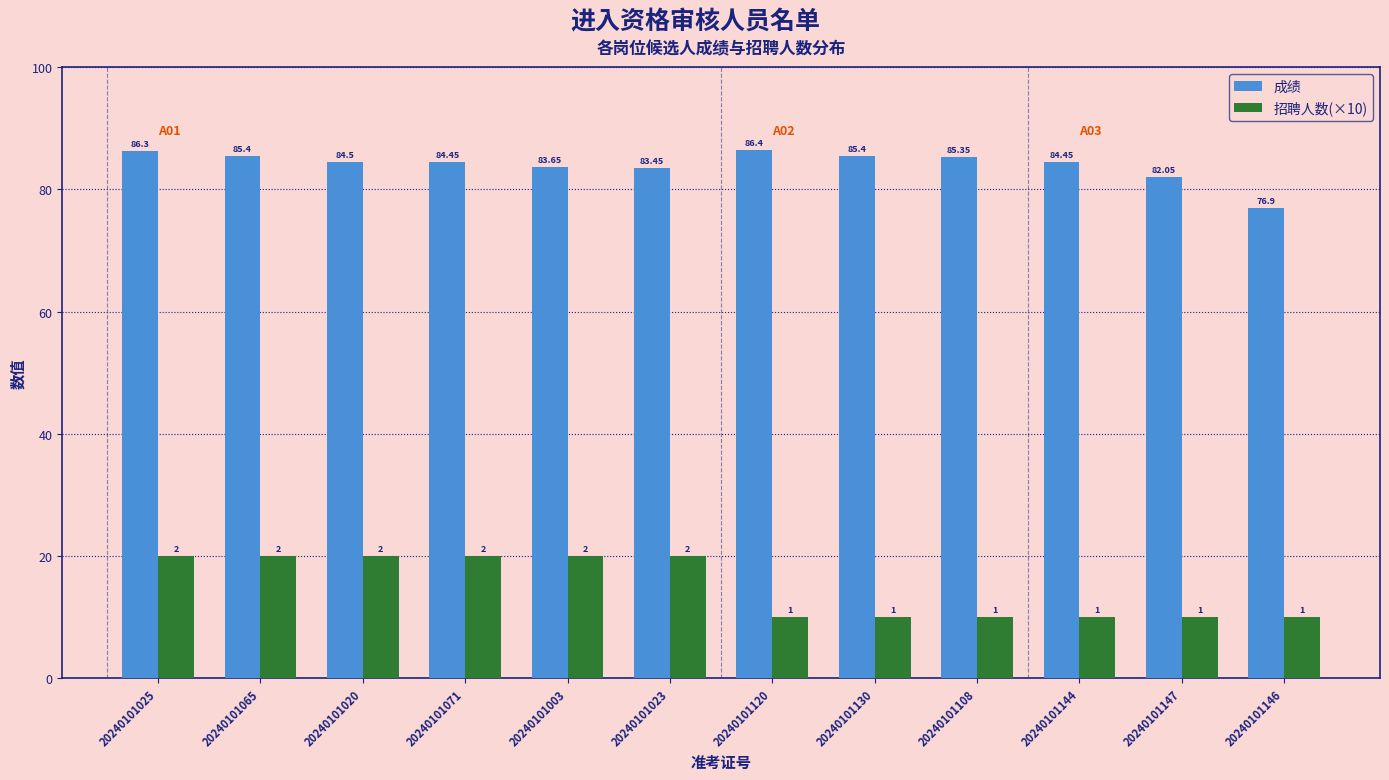

What is the label of the 2nd bar from the right?

20240101147